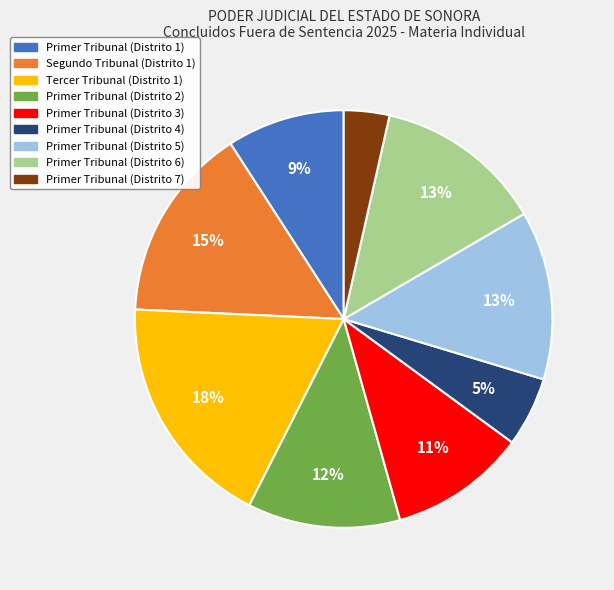

What percentage is the Primer Tribunal (Distrito 5) slice, to the nearest percent?

13%